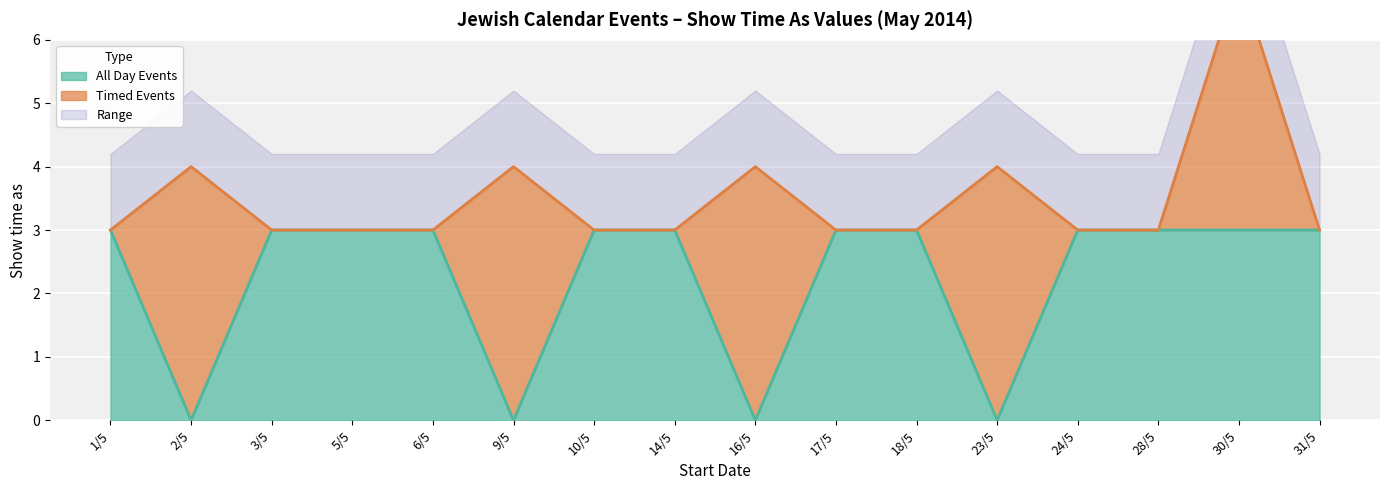

Reading right to left, what are all the values shown in this chart?

31/5=3	30/5=3	28/5=3	24/5=3	23/5=0	18/5=3	17/5=3	16/5=0	14/5=3	10/5=3	9/5=0	6/5=3	5/5=3	3/5=3	2/5=0	1/5=3